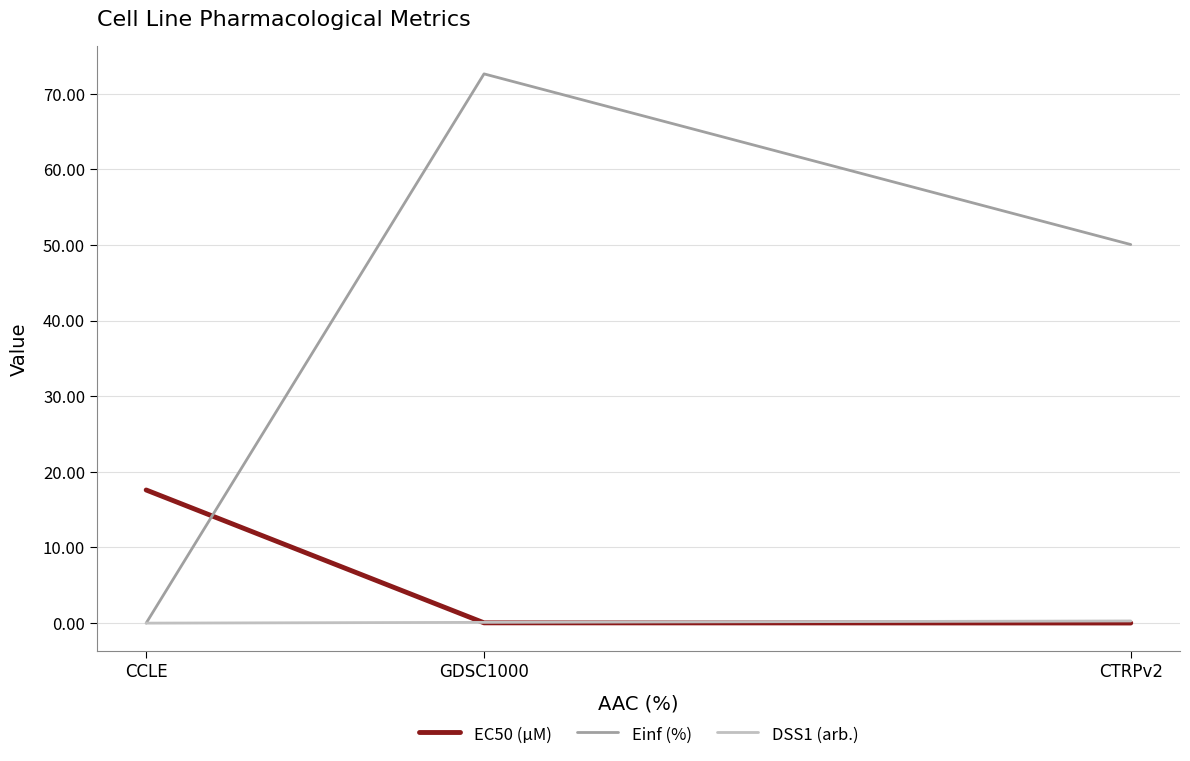

Which series has the largest total across all categories?

Einf (%)